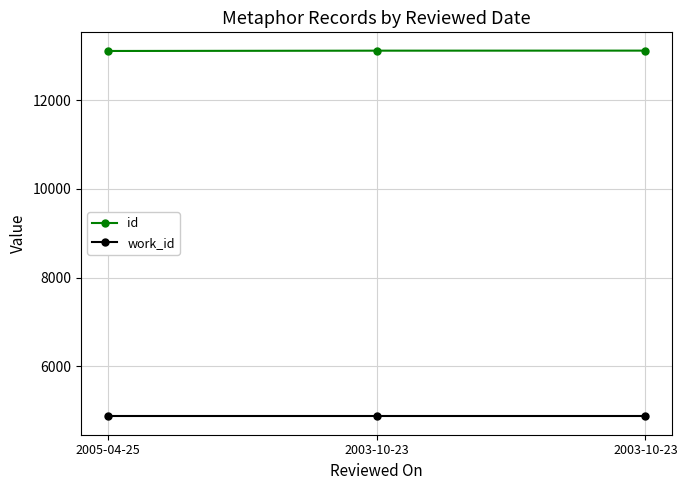

List the labels in order of work_id value, smallest first.

2005-04-25, 2003-10-23, 2003-10-23